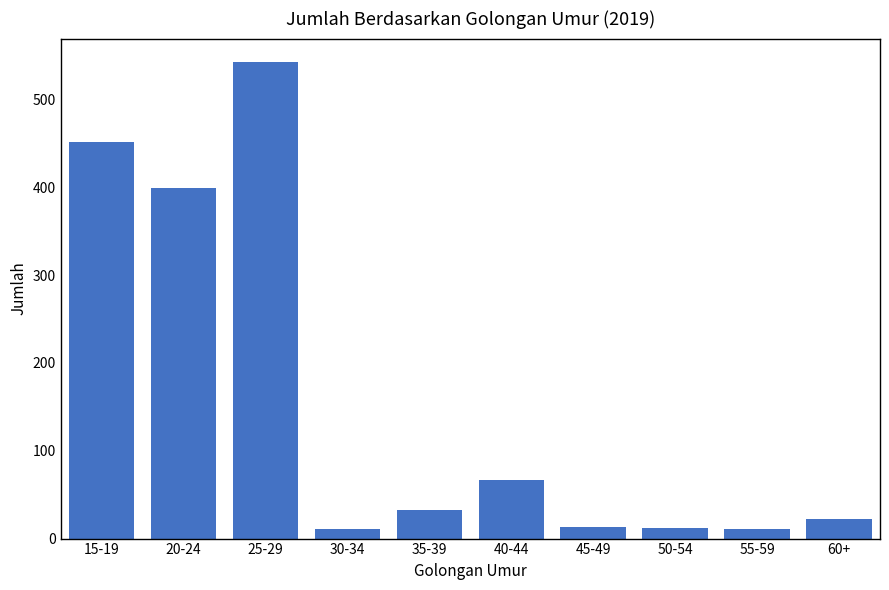

Which has a higher value, 40-44 or 50-54?

40-44